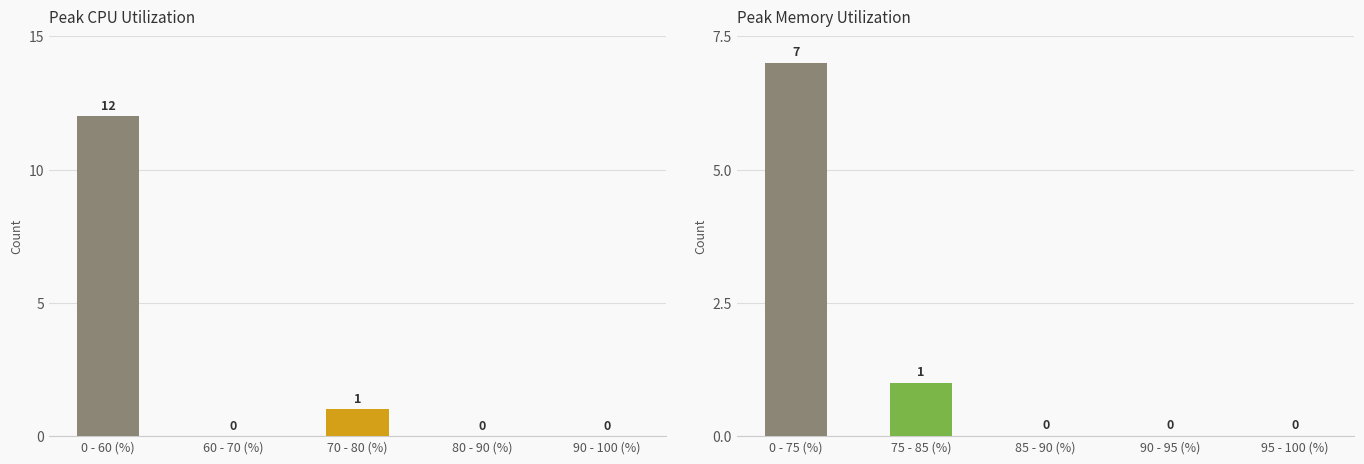

Which series has the largest total across all categories?

Peak CPU Utilization